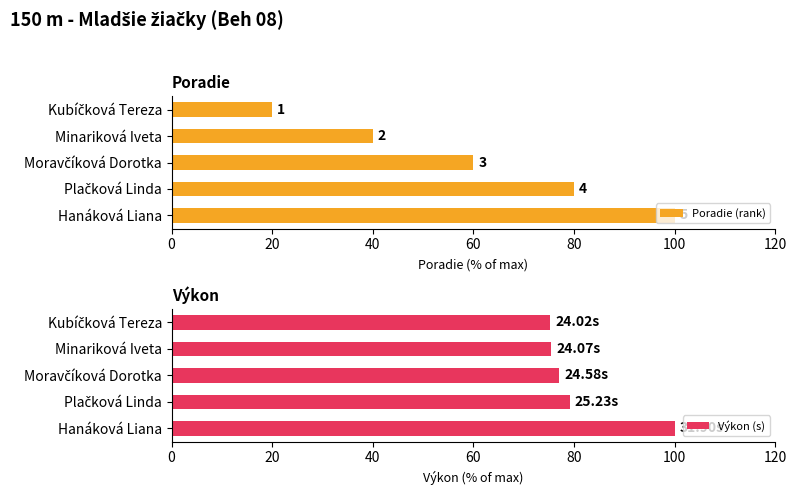

What are all the series names shown in the legend?

Poradie (rank), Výkon (s)